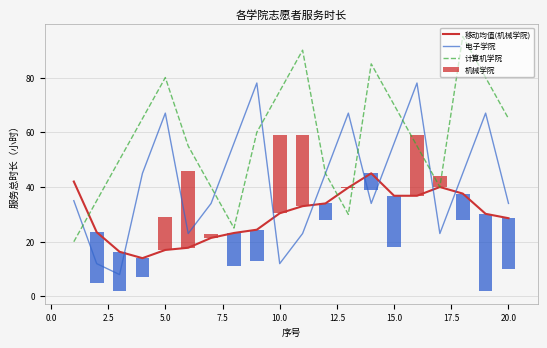

What is the approximate value of 计算机学院 at 10.0?

75.0